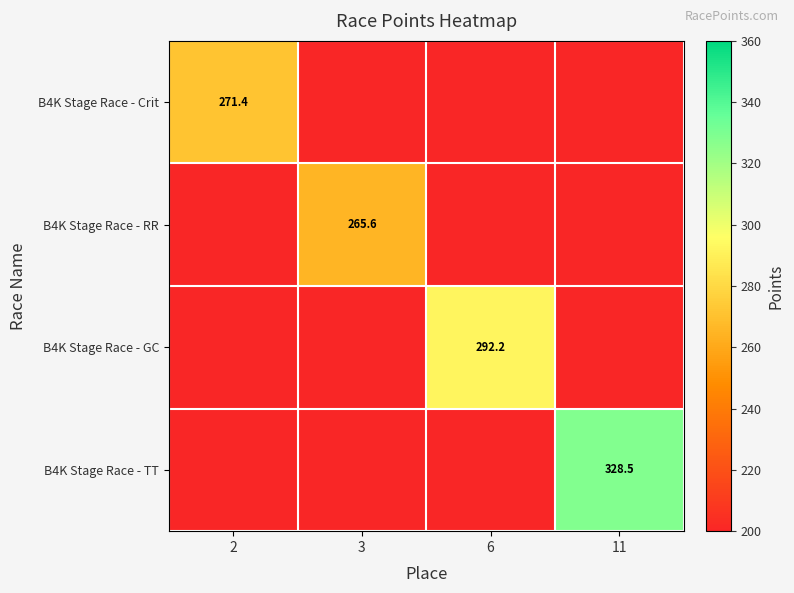

The B4K Stage Race - GC series shows 109.3 at 6. True or false?

False